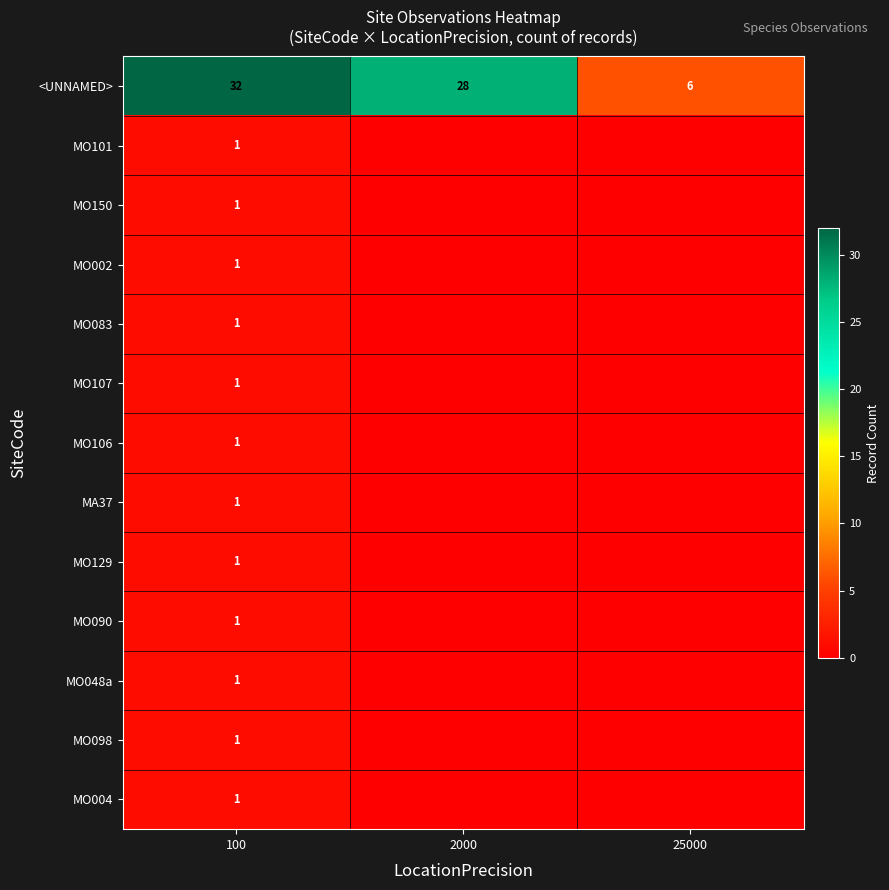

The value of <UNNAMED> at 100 is 20. True or false?

False